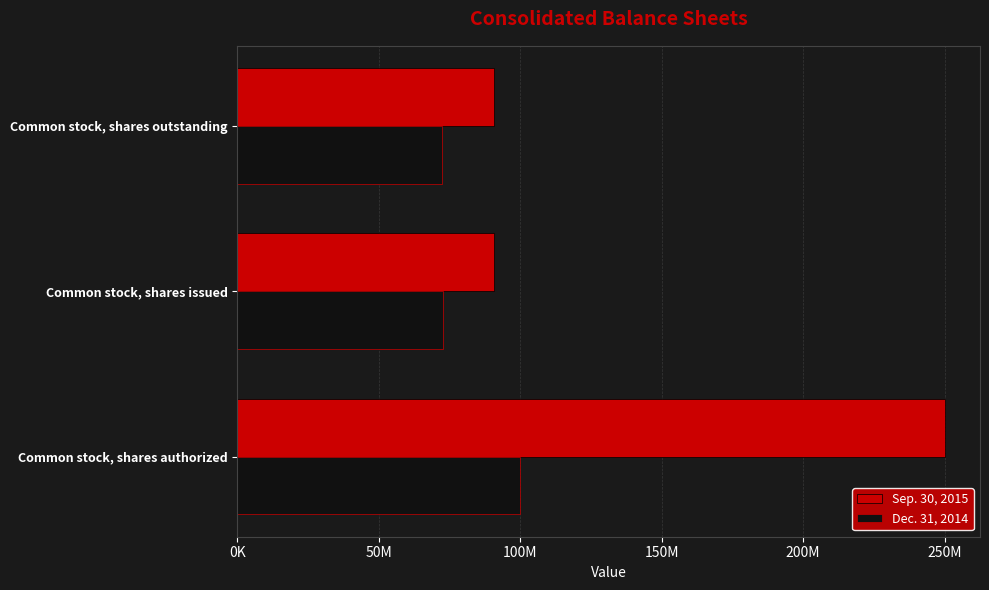

Which series has the largest range (max minus min)?

Sep. 30, 2015